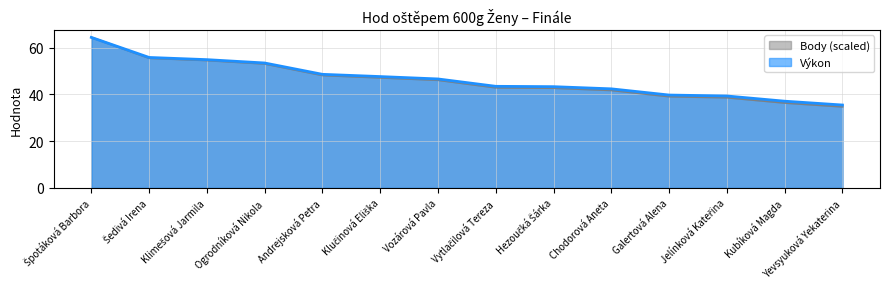

How many data points does each series have?

14